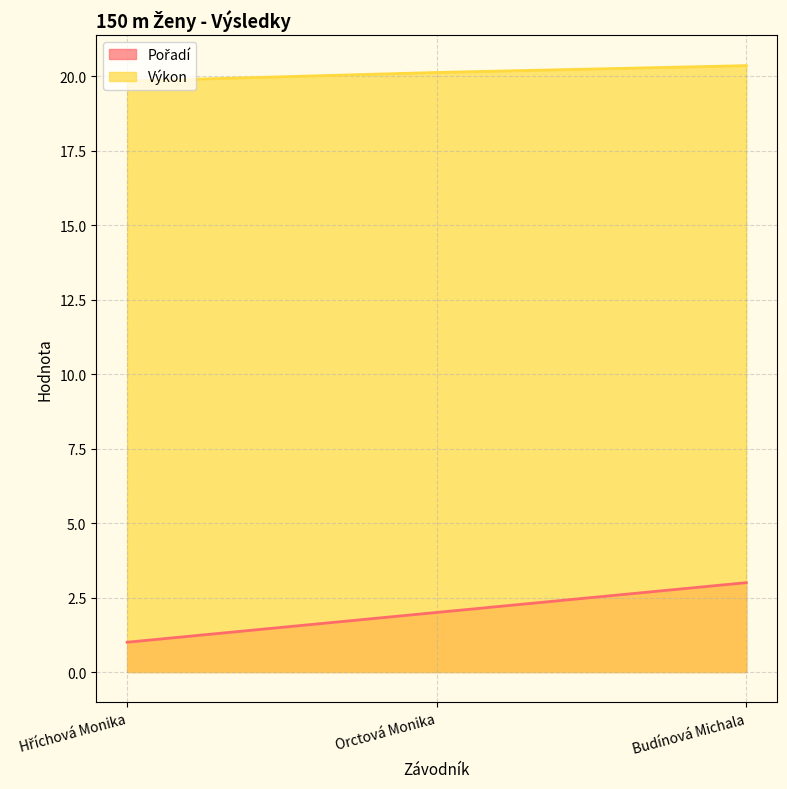

The Výkon series shows 19.8 at Hříchová Monika. True or false?

True